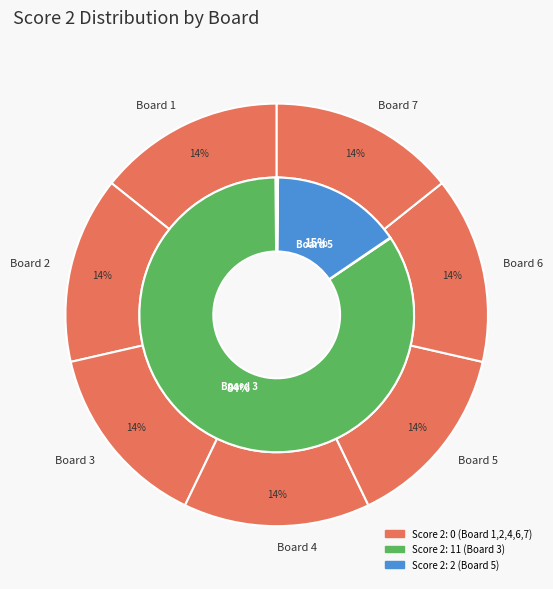

To the nearest percent, what is the combined percentage of Board 7 and Board 3?

85%